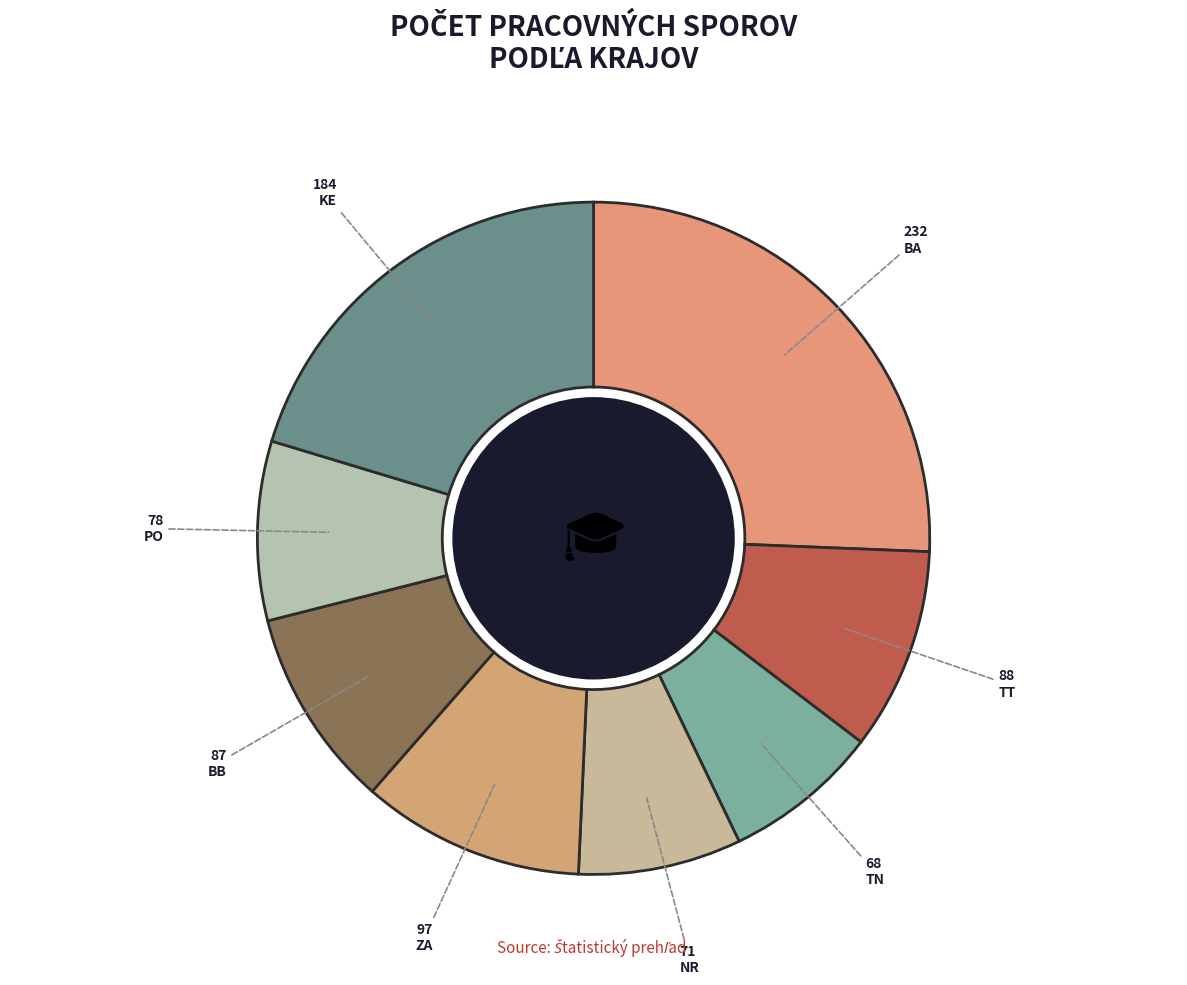

Count the number of slices in the pie.

8